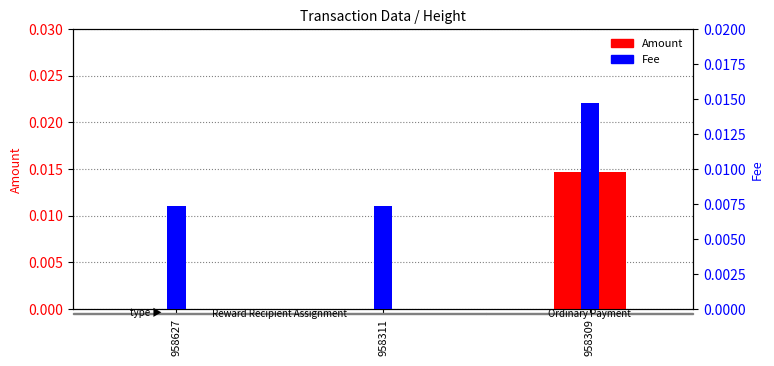

At which category is the sum across all series the highest?

958309